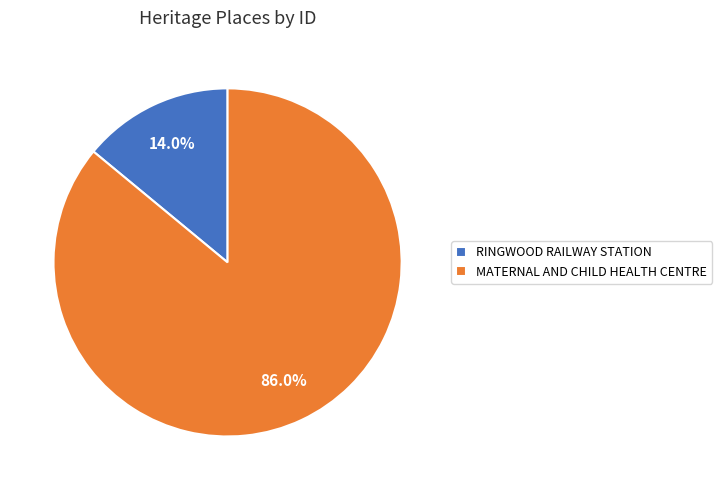

To the nearest percent, what is the difference between the MATERNAL AND CHILD HEALTH CENTRE and RINGWOOD RAILWAY STATION slice percentages?

72%